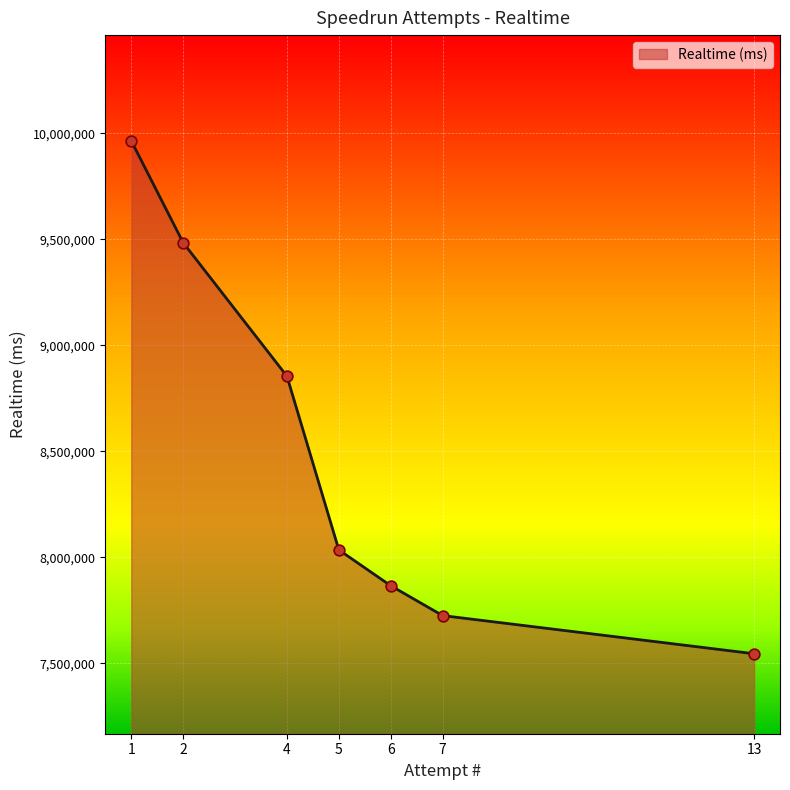

Which has a higher value, 13 or 5?

5